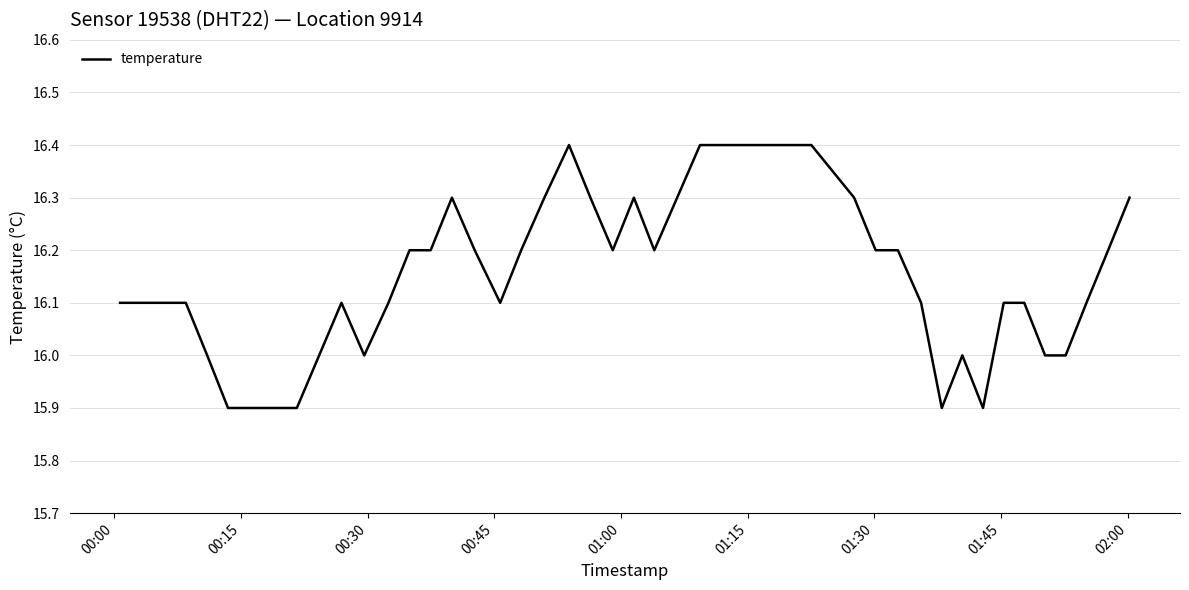

What is the smallest value displayed?

15.9